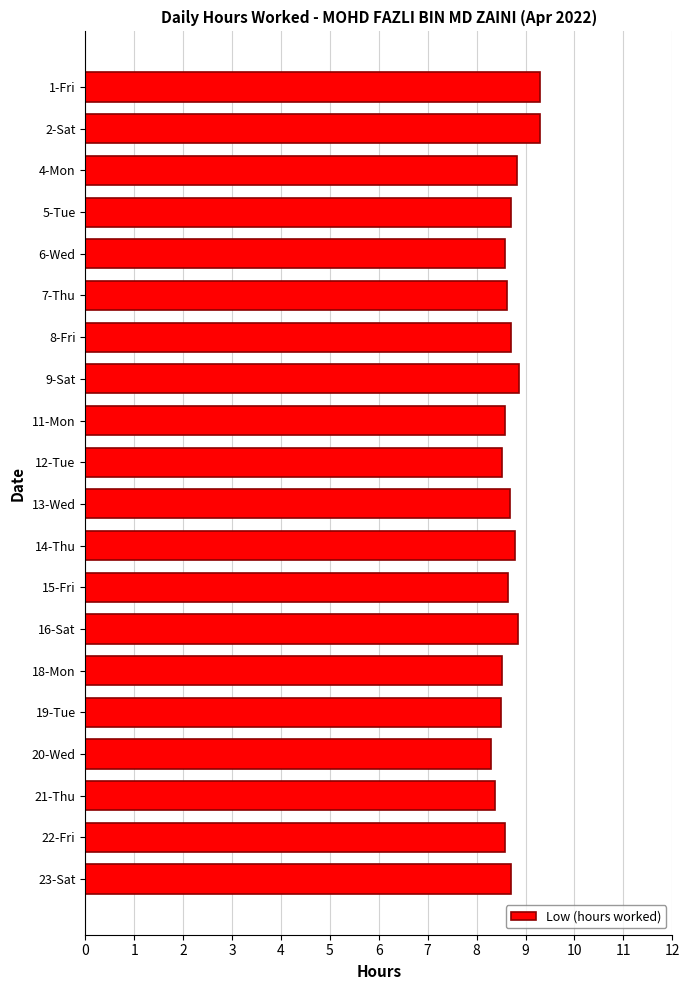

What is the value of the 11th bar from the top?

8.7